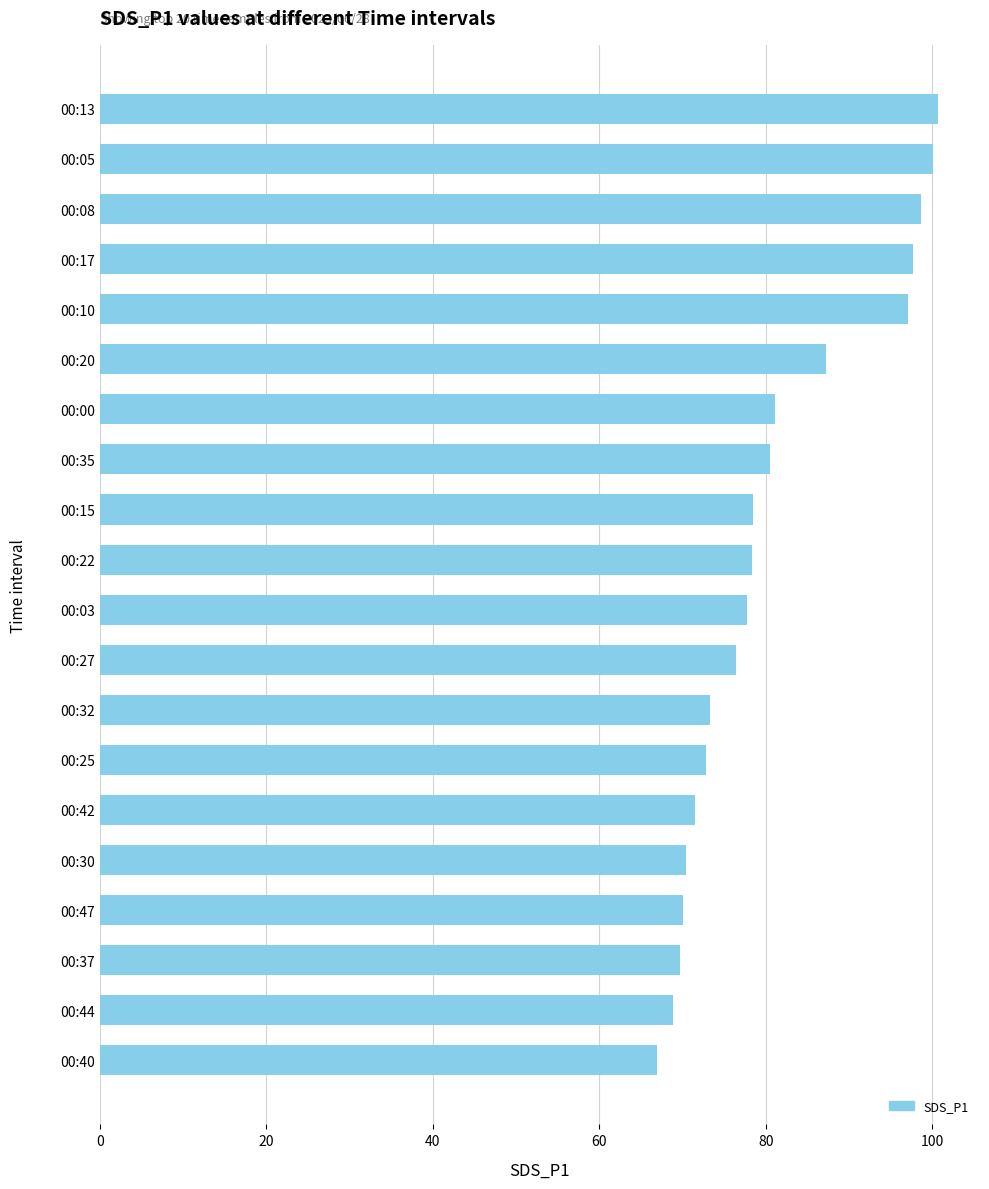

What is the change in value from 00:10 to 00:42?

-25.7